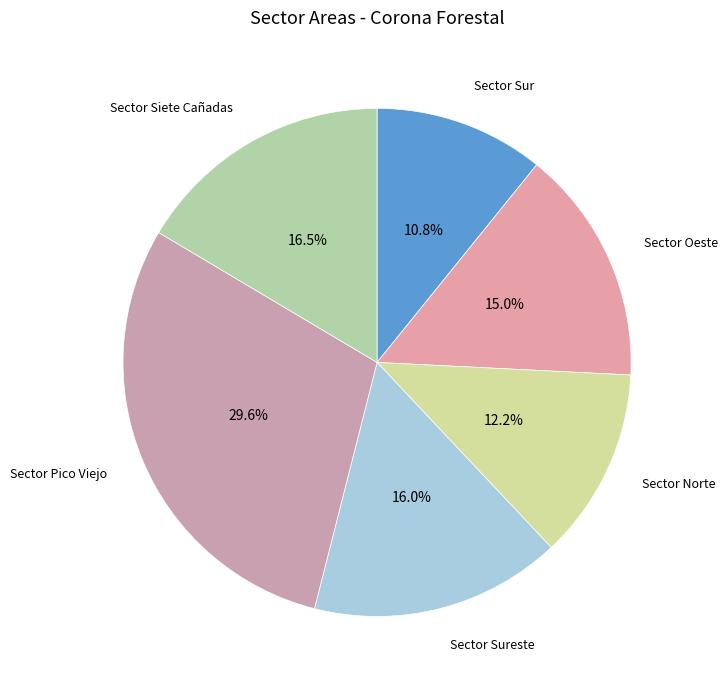

Is there a majority slice in this chart?

No